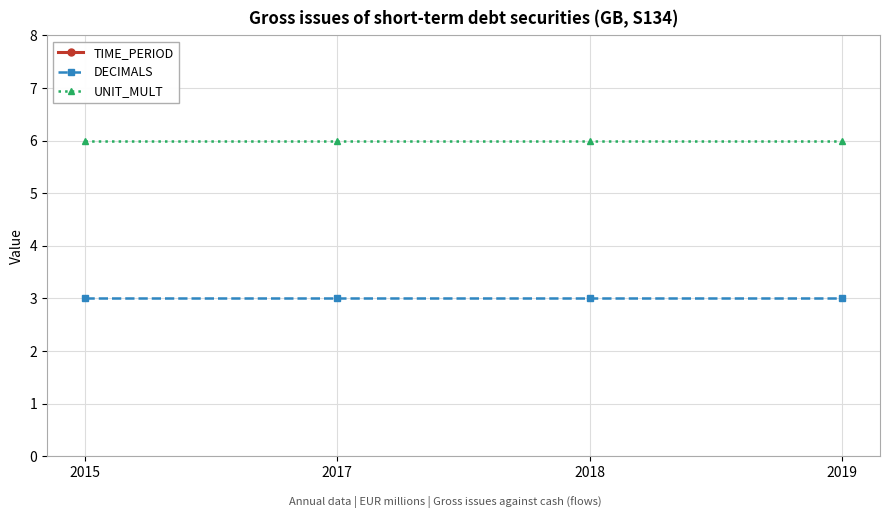

At 2017, list the series in order from largest to smallest.

TIME_PERIOD, UNIT_MULT, DECIMALS